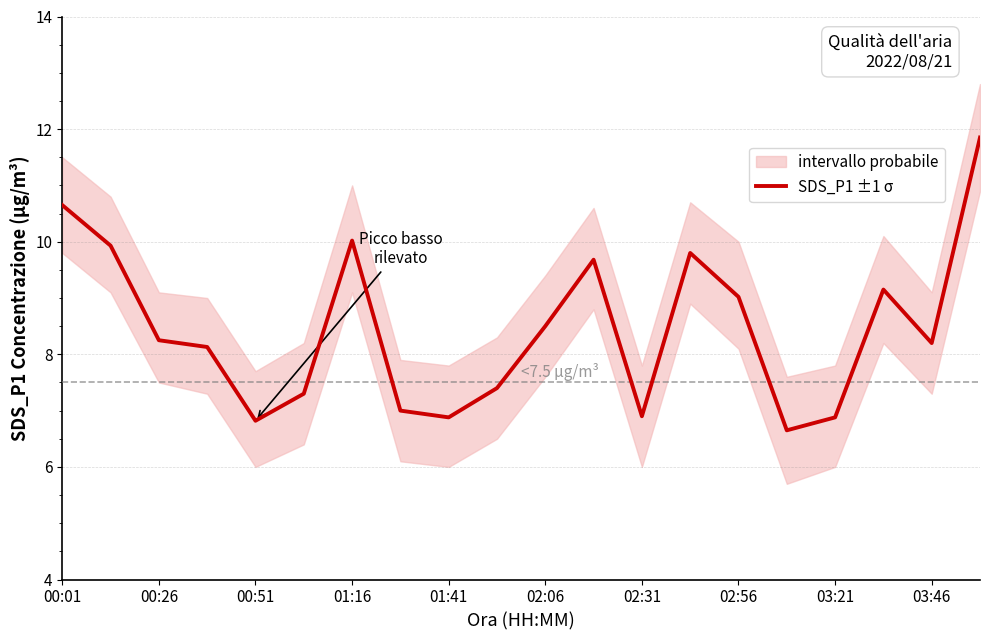

The SDS_P1 ±1 σ series shows 2.4 at 01:41. True or false?

False